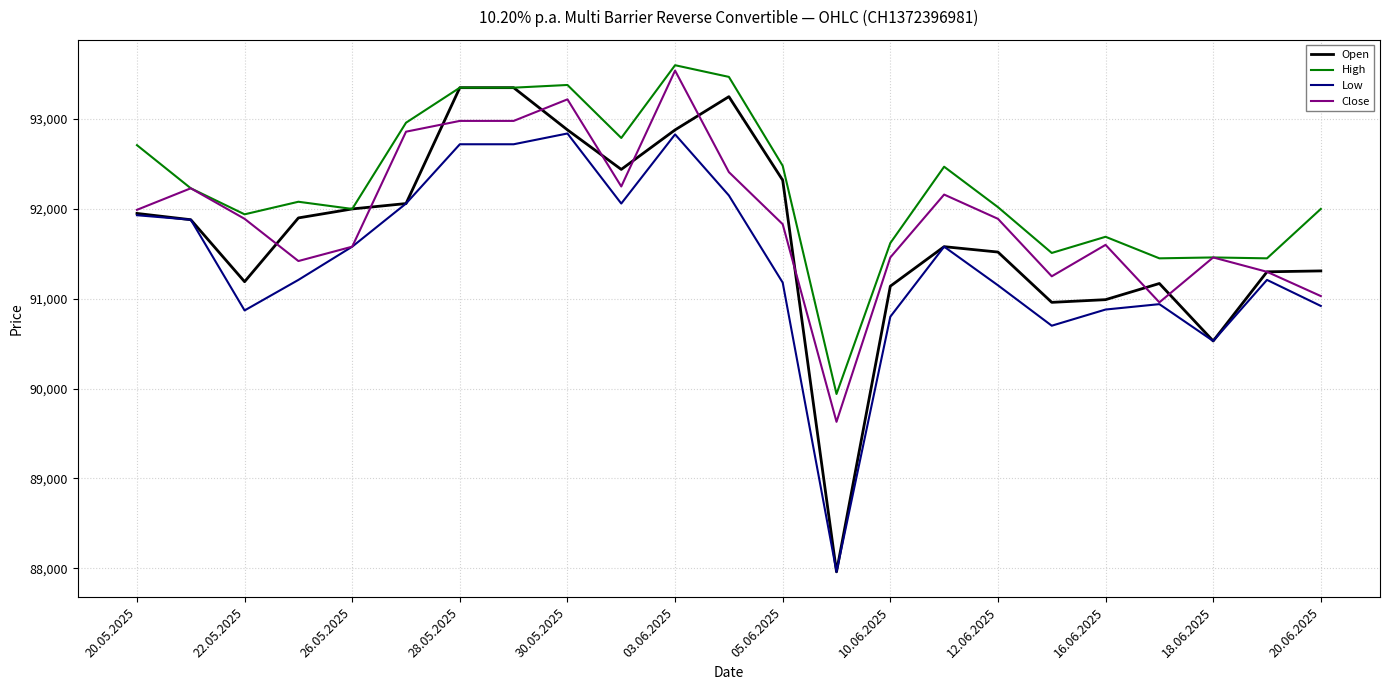

What is the smallest value displayed?

87960